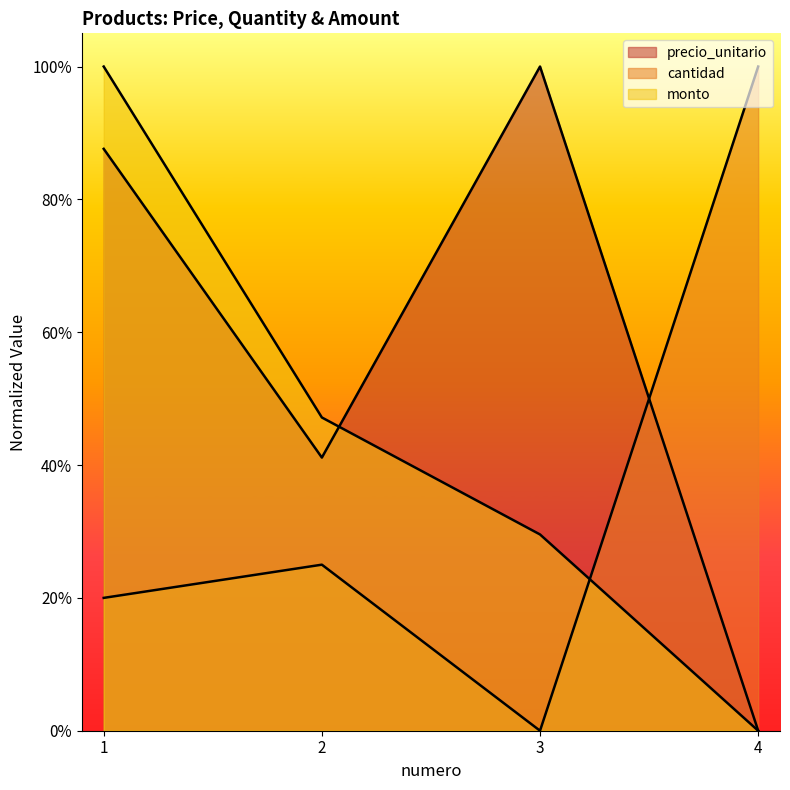

What is the difference between the precio_unitario values at 2 and 1?

0.5